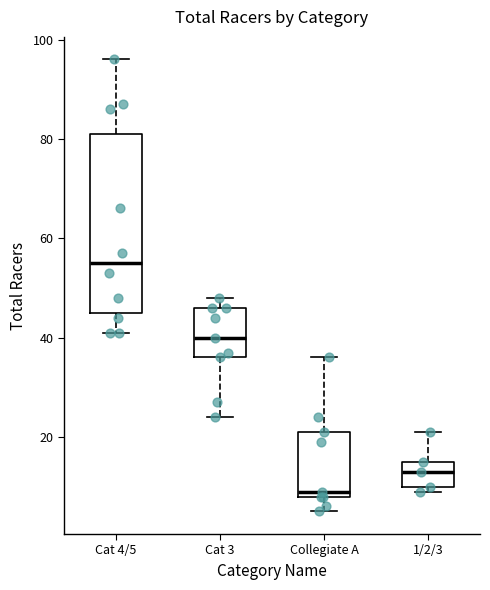

Which box has the highest median line?

Cat 4/5